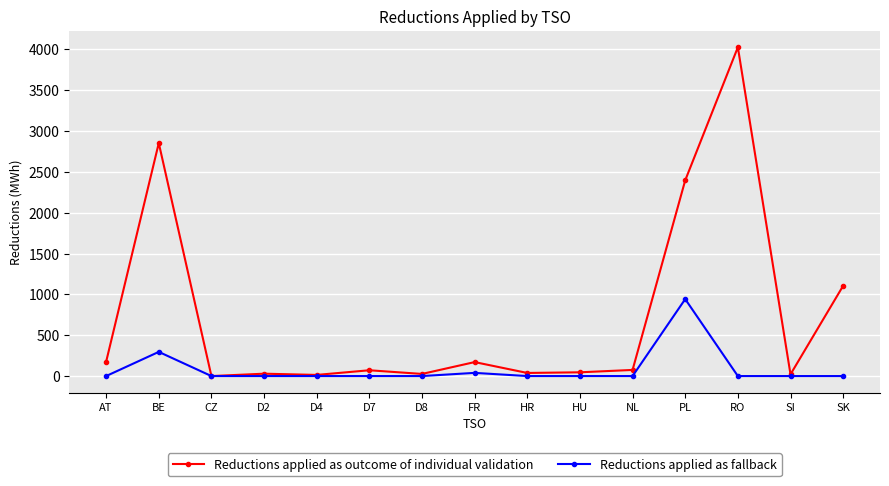

At which category does Reductions applied as outcome of individual validation reach its first local peak?

BE